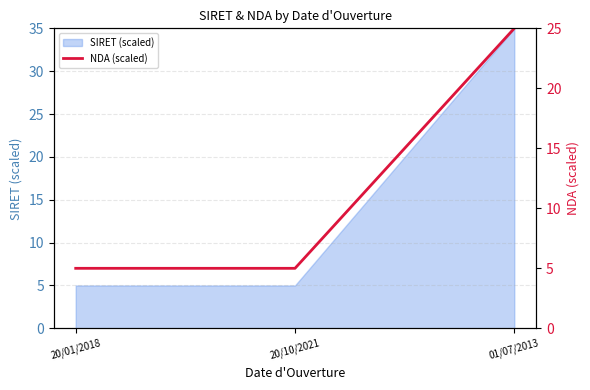

Is it true that SIRET (scaled) equals 9.0 at 20/10/2021?

False